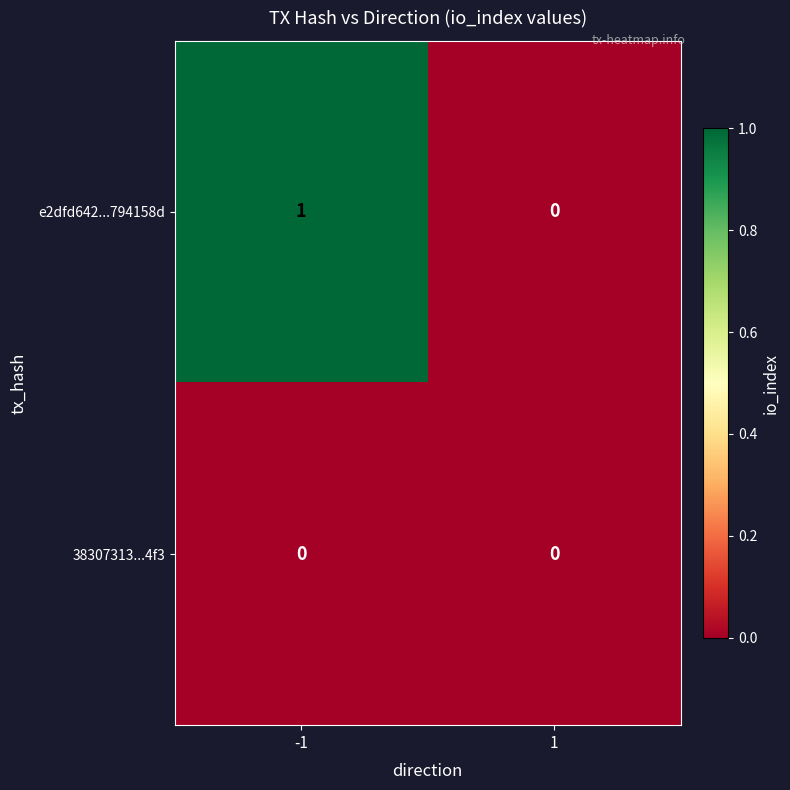

At which category is the sum across all series the highest?

-1